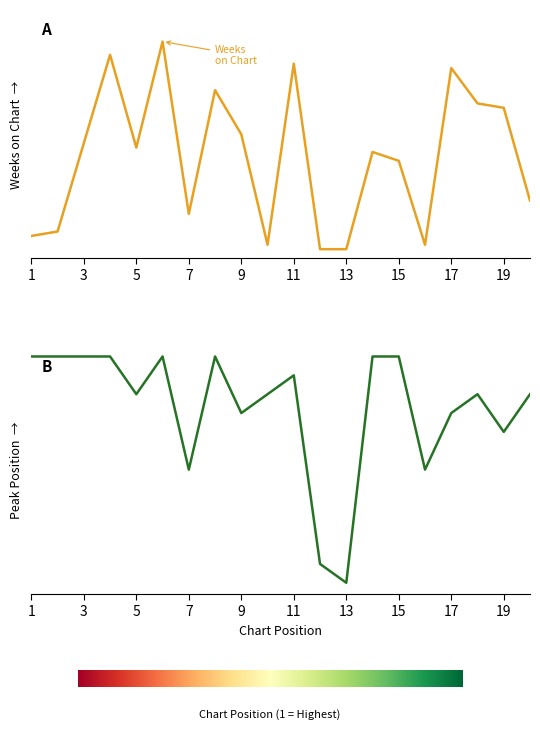

In Weeks on Chart, how many points are lower than both neighbors (excluding endpoints)?

4